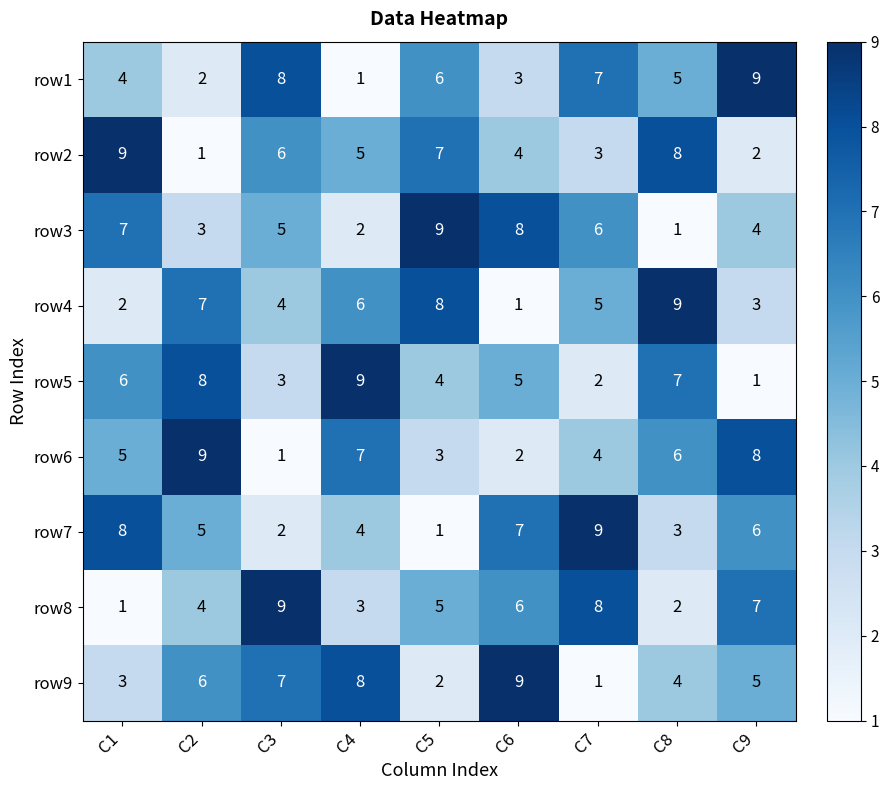

At which label does row4 reach its minimum?

C6